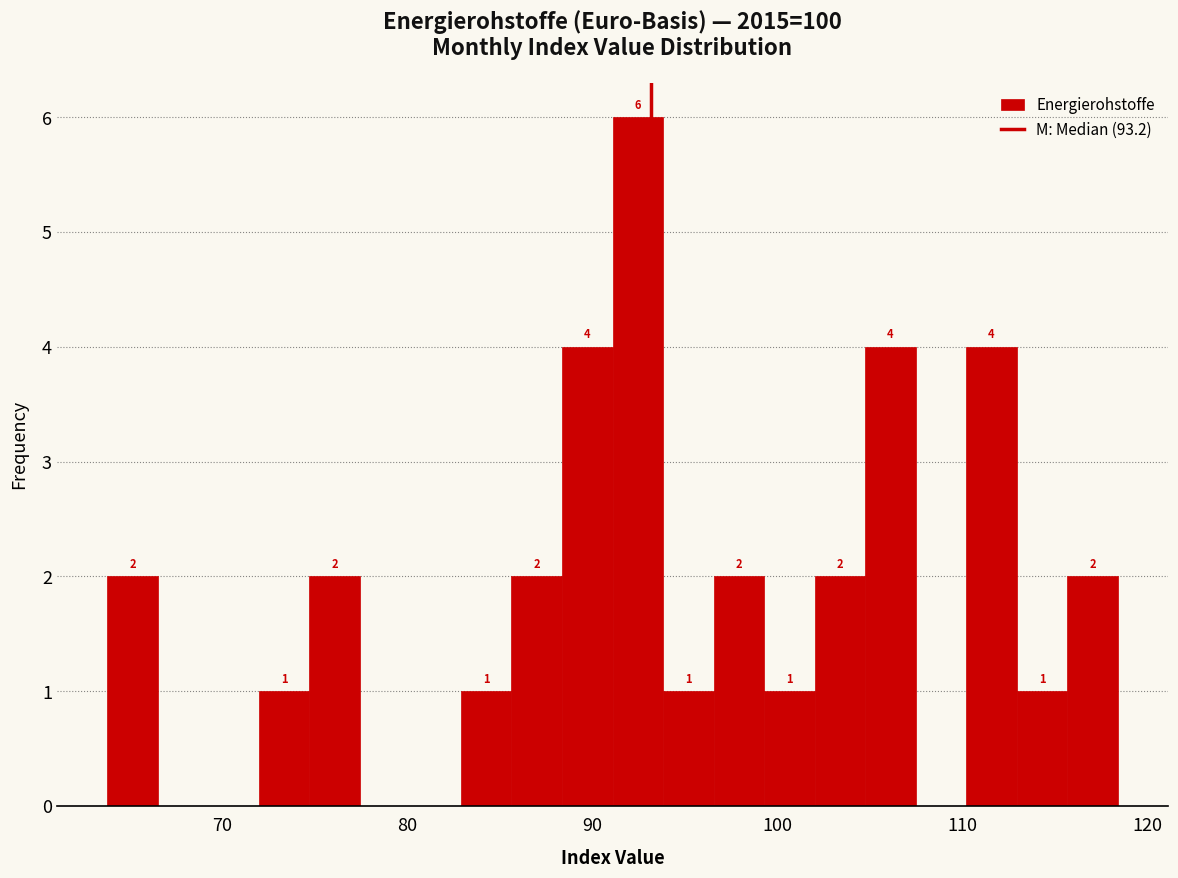

Read against the x-axis, roughly where is the centre of the tallest bar?

92